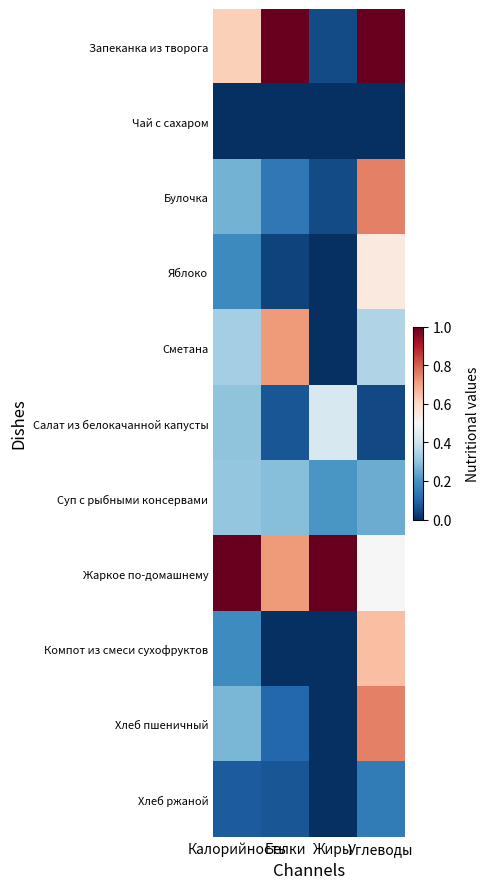

Which series has the largest total across all categories?

Жаркое по-домашнему